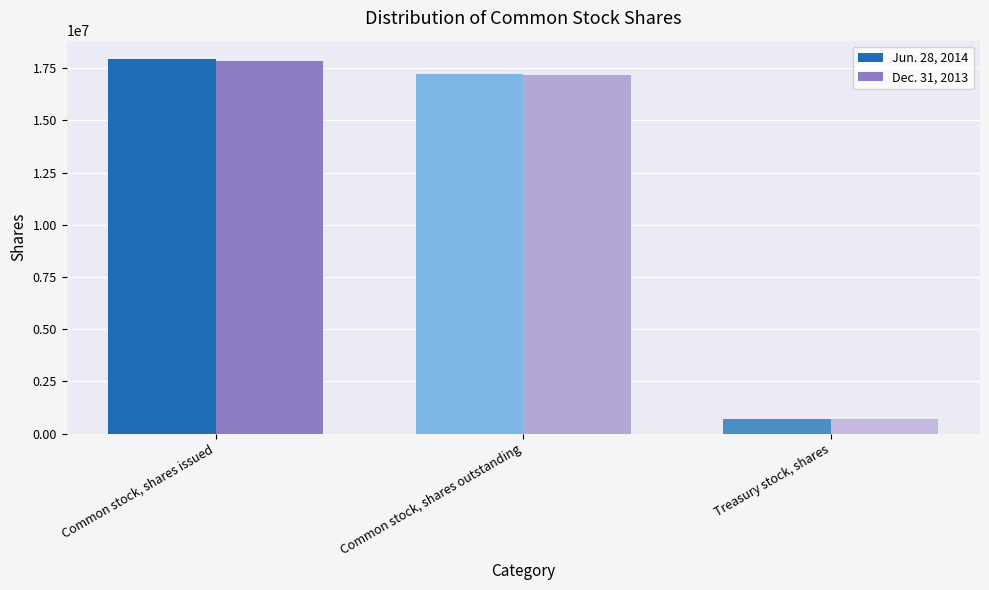

What position from the left is Common stock, shares issued?

1